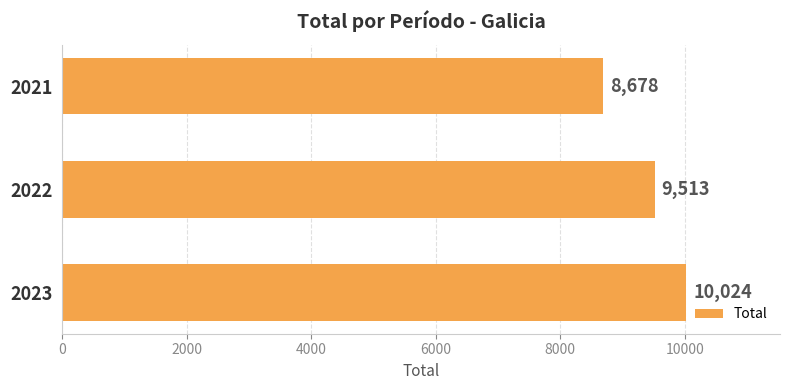

What is the approximate value at 2022, to the nearest 50?

9500